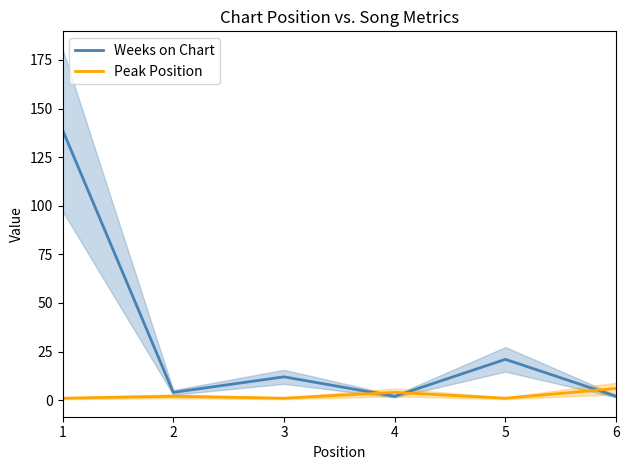

What is the sum of the Peak Position values at 6 and 5?

7